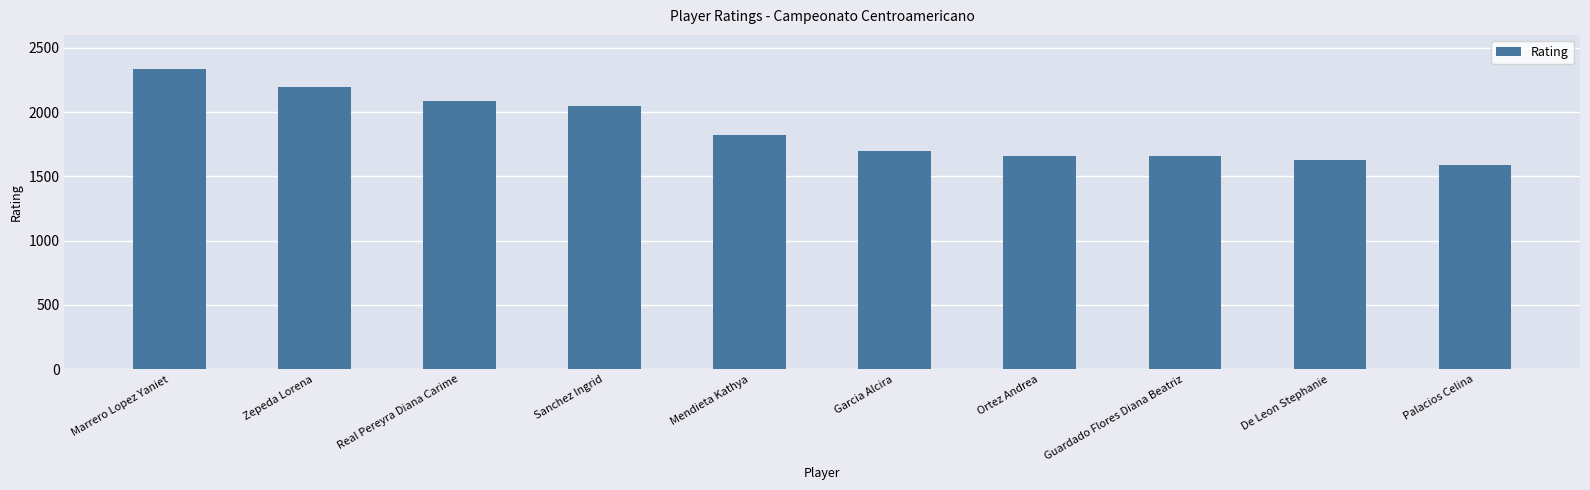

What is the change in value from Real Pereyra Diana Carime to Sanchez Ingrid?

-33